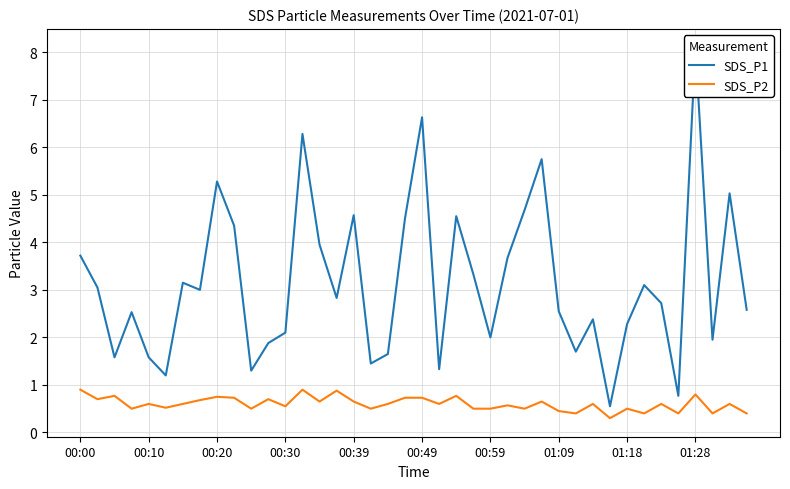

Where is SDS_P2 nearest to the value 0?

31